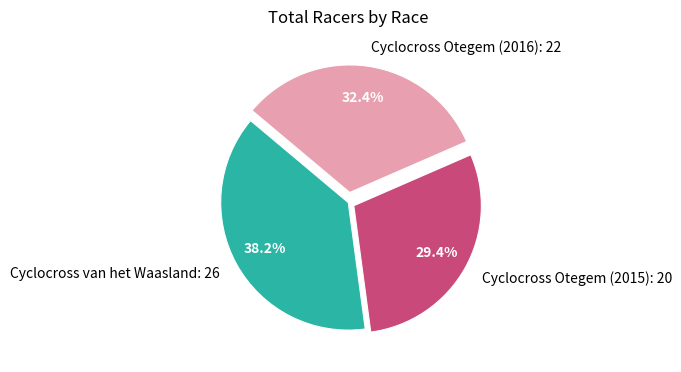

Which category has the smallest portion of the pie?

Cyclocross Otegem (2015)